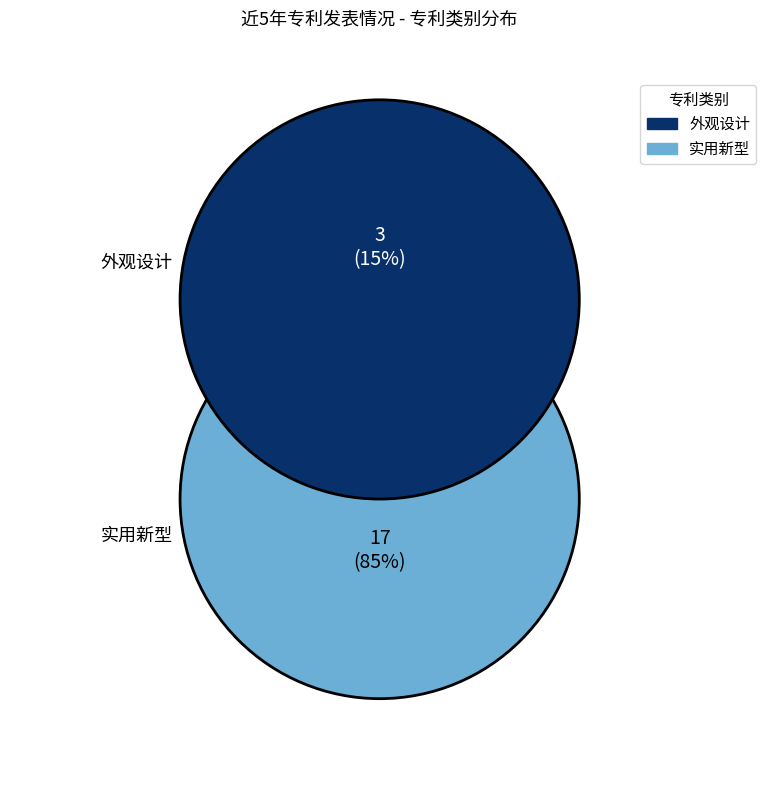

Is there any slice that represents more than half of the pie?

Yes